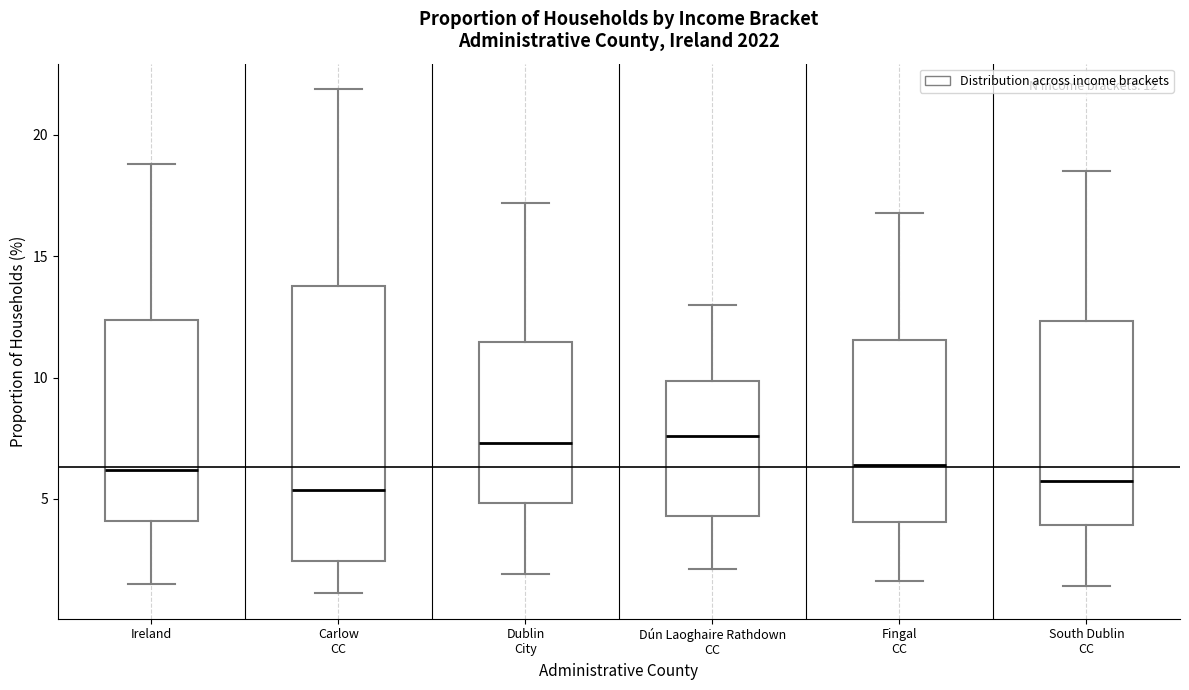

Comparing the boxes themselves (not the whiskers), which one is the tallest?

Carlow CC